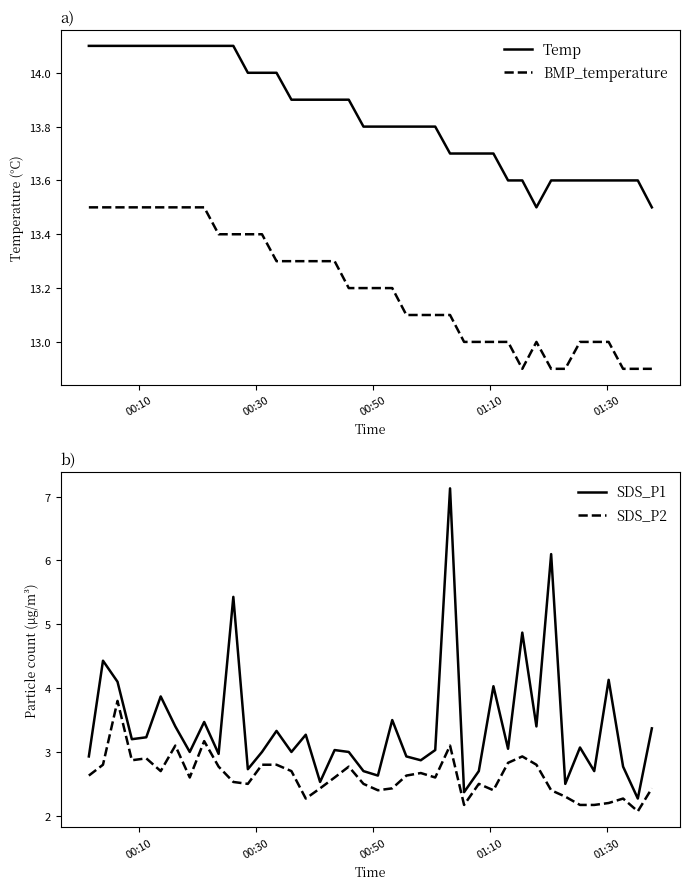

What is the maximum value for Temp?

14.1